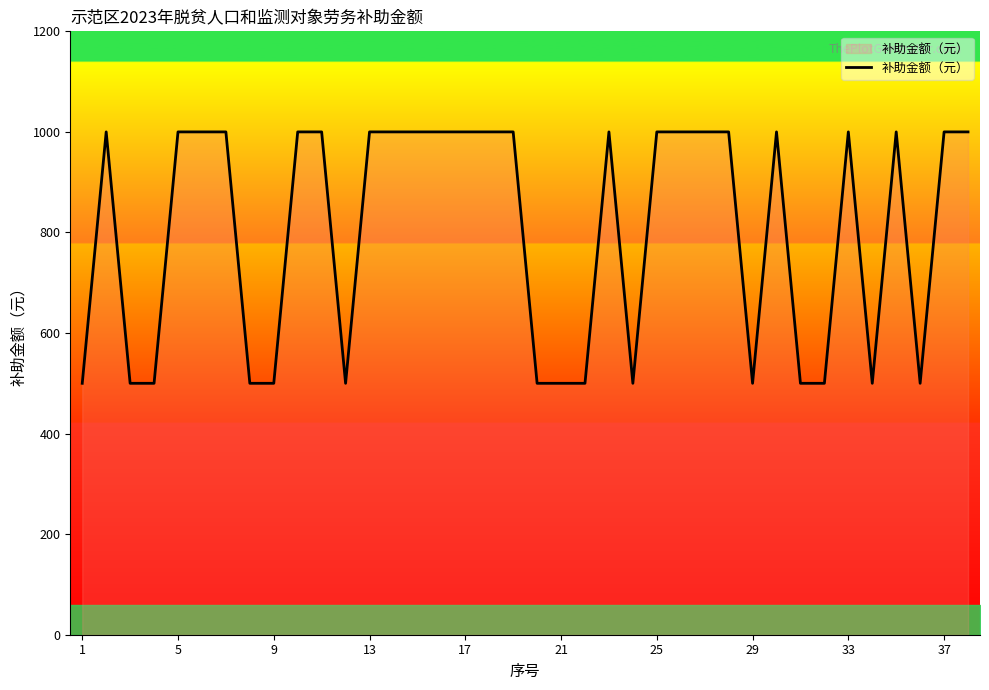

How many categories are shown in the chart?

38